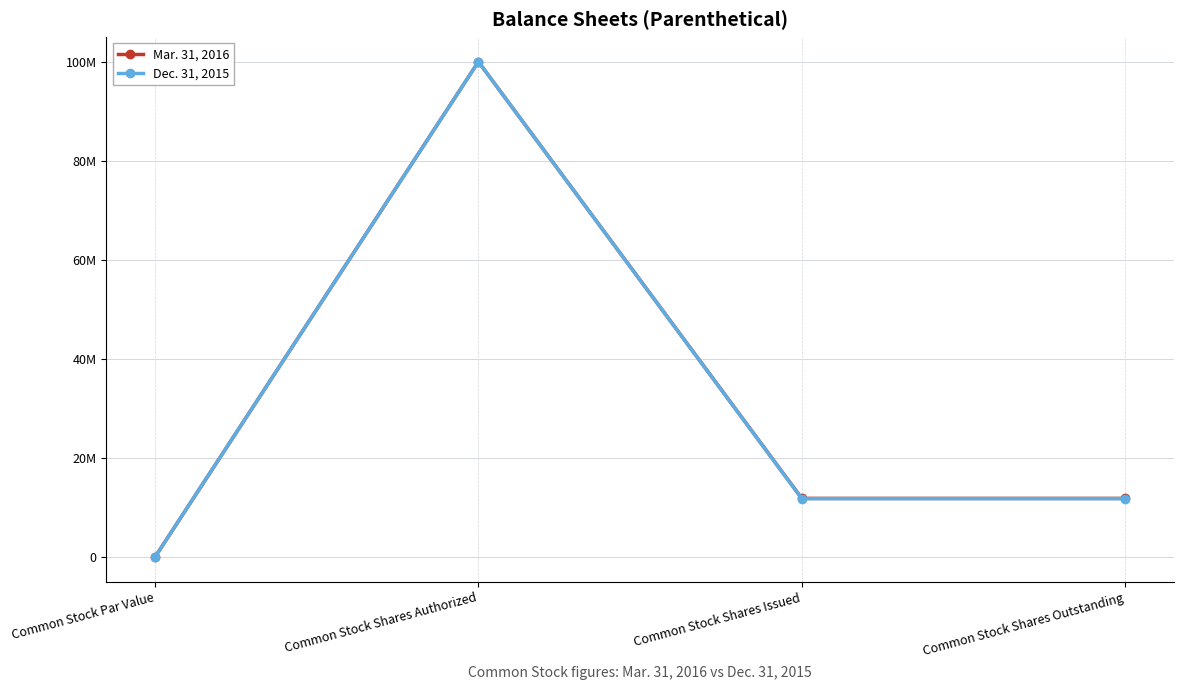

The value of Dec. 31, 2015 at Common Stock Shares Issued is 11796333. True or false?

True